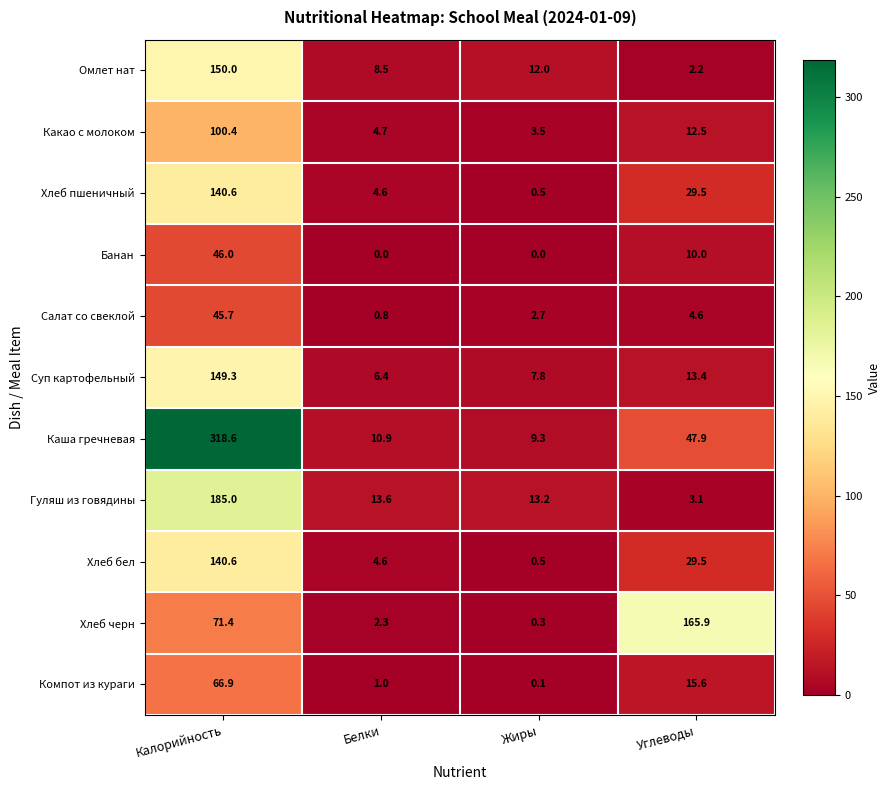

Which series has the largest total across all categories?

Каша гречневая